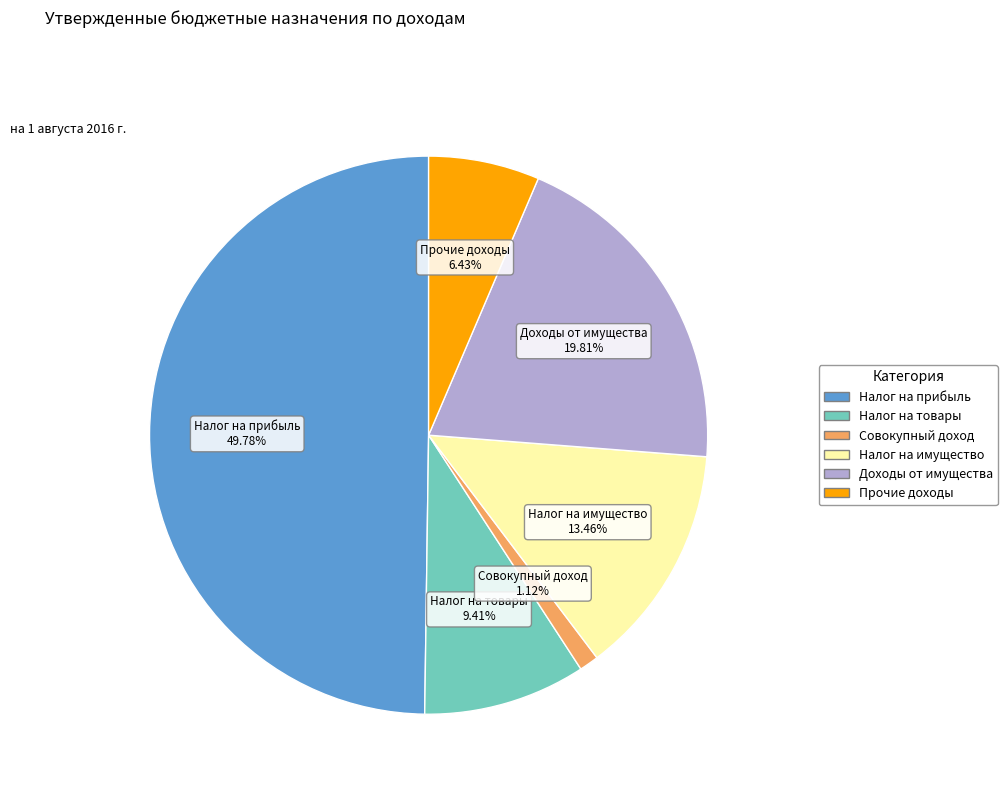

What is the ratio of the value at Налог на товары to the value at Налог на имущество?

0.7